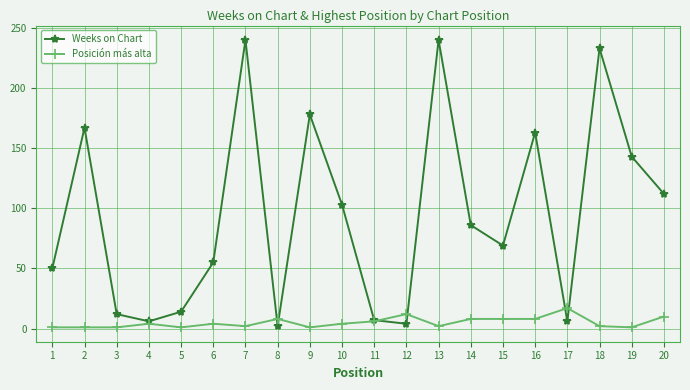

How many lines are shown in the chart?

2